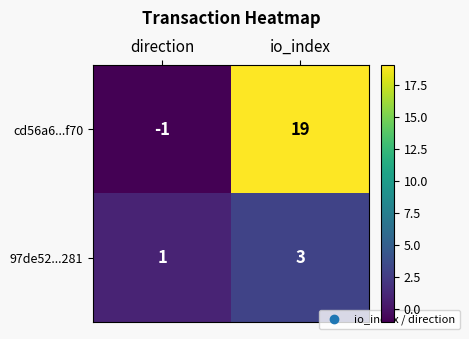

How many series are shown in this chart?

2